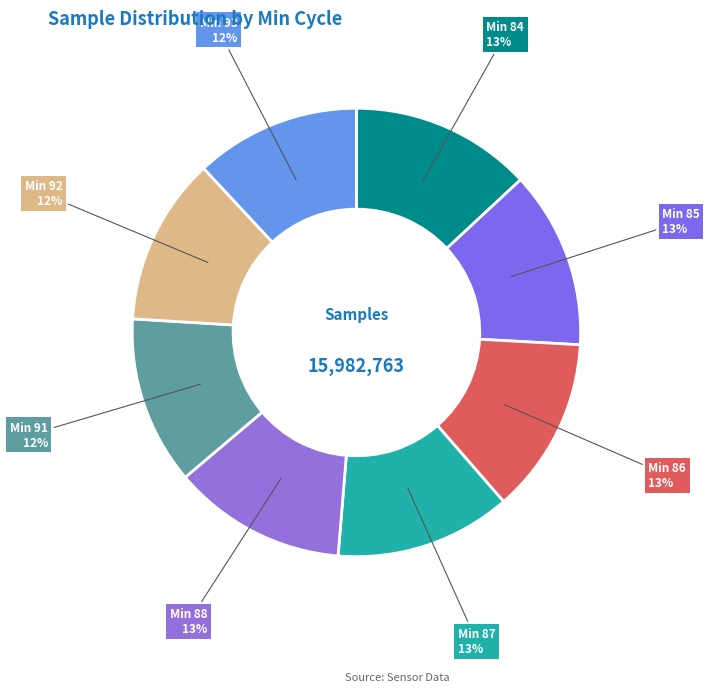

Approximately how many times larger is the value at Min 91 compared to Min 84?

0.9